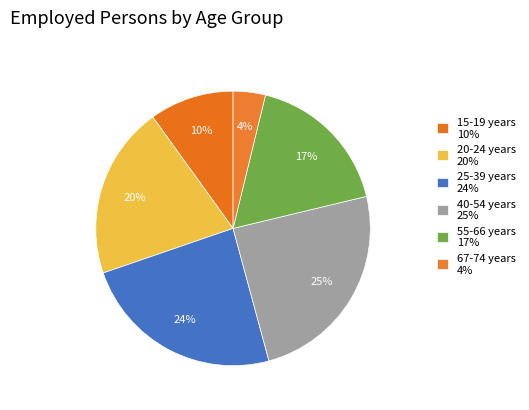

Between 67-74 years and 25-39 years, which is larger?

25-39 years